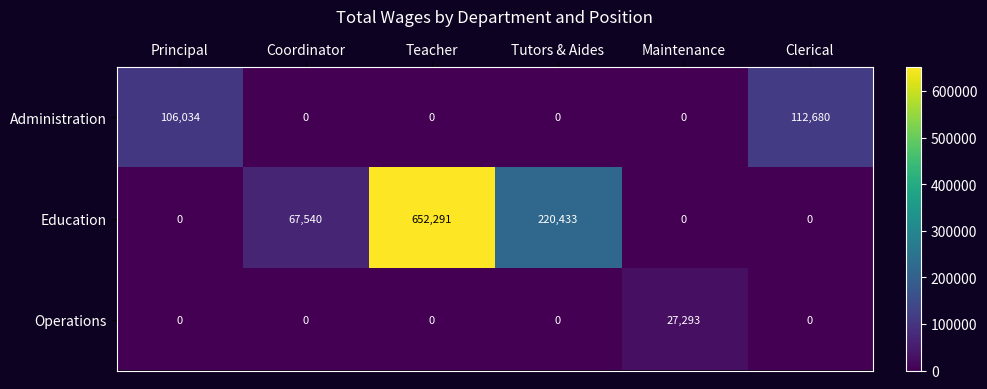

Which label corresponds to the largest value in the chart?

Teacher